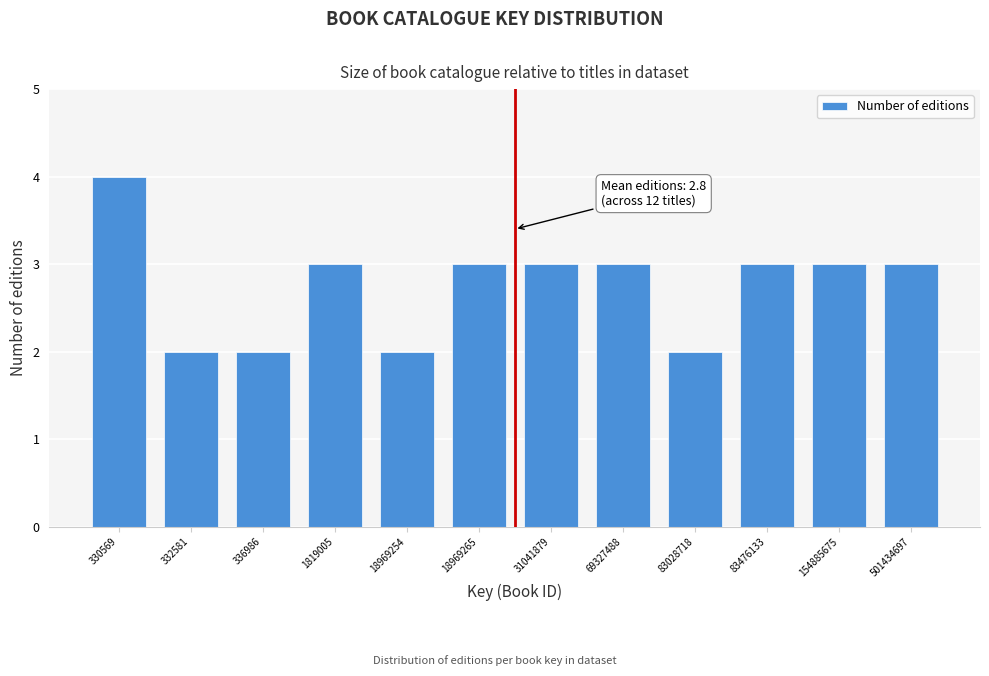

Reading right to left, what are all the values shown in this chart?

501434697=3	154885675=3	83476133=3	83028718=2	69327488=3	31041879=3	18969265=3	18969254=2	1819005=3	336986=2	332581=2	330569=4